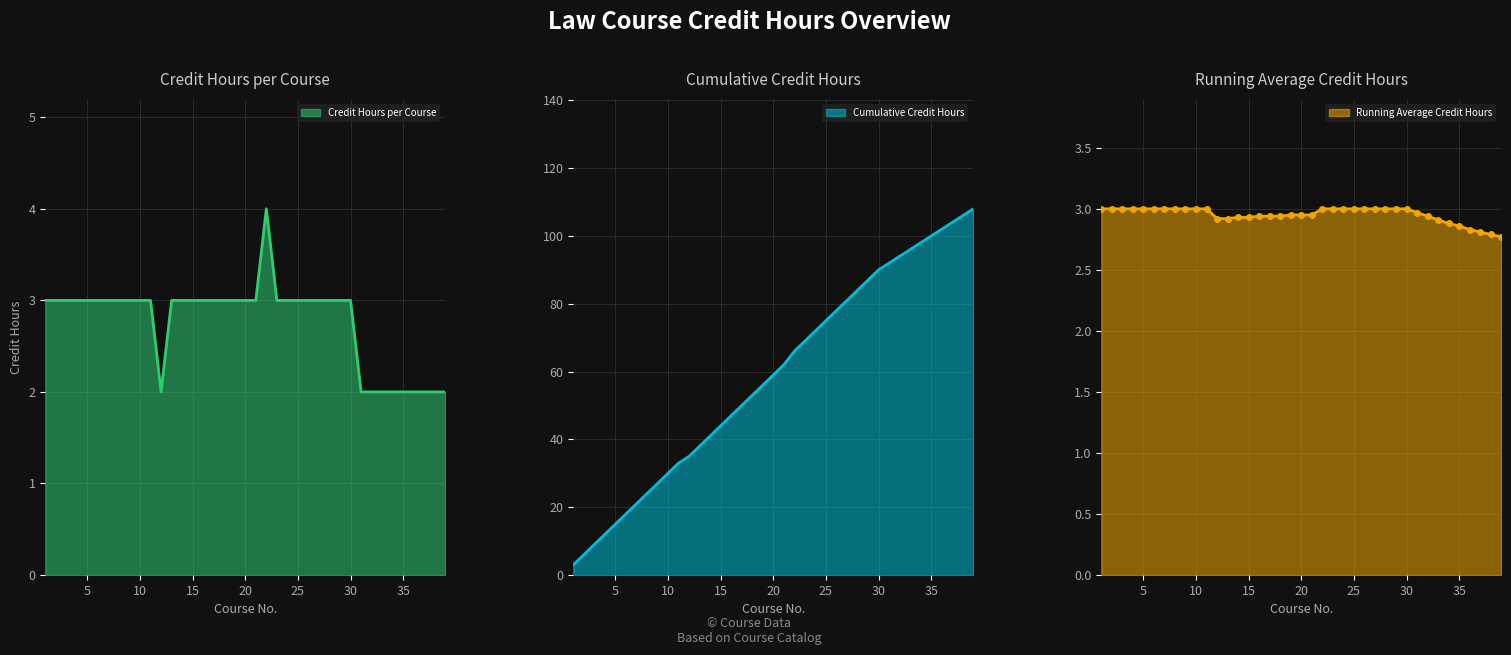

What is the total value across all series at 17?

55.9